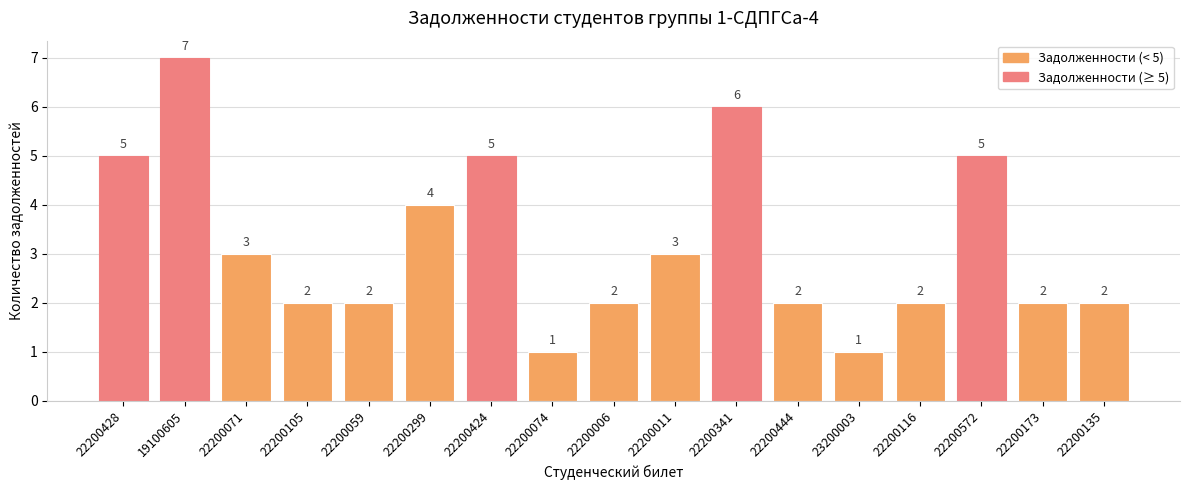

What is the ratio of the value at 22200074 to the value at 22200572?

0.2